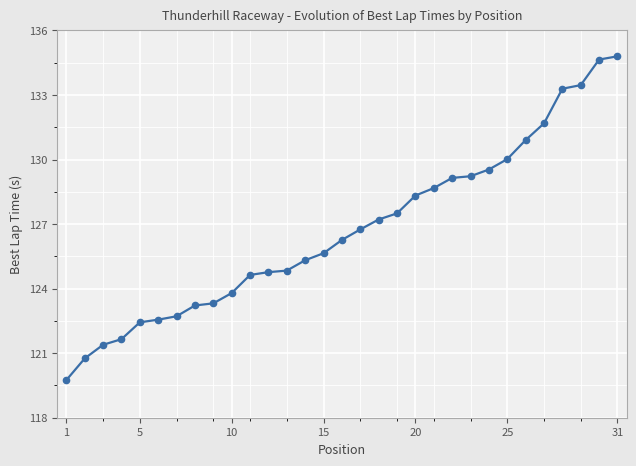

What is the value of the 26th point from the left?

130.9